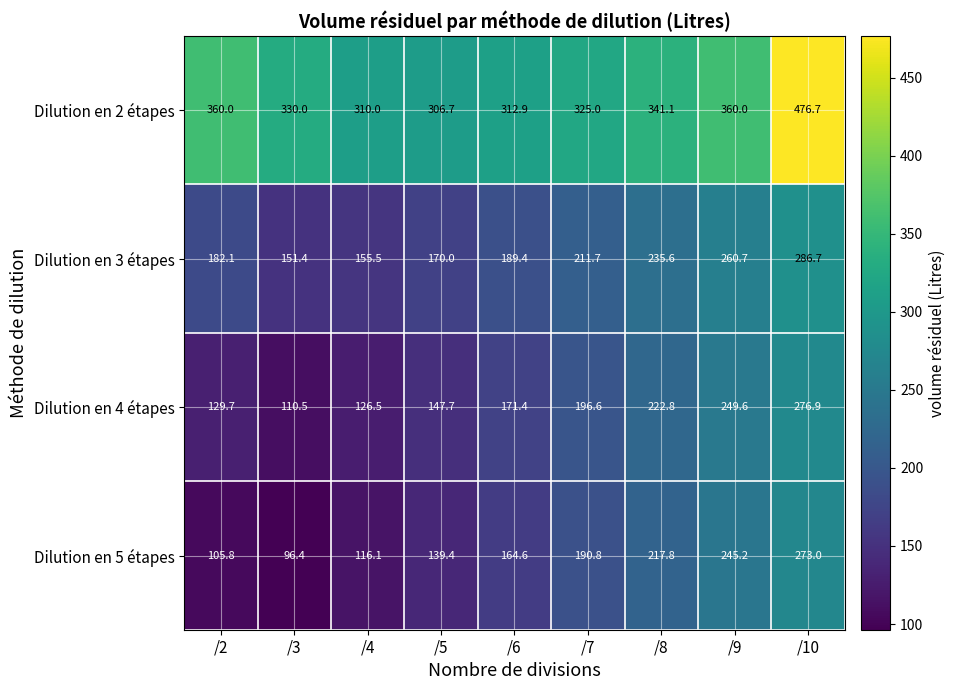

Read the Dilution en 4 étapes value at /2.

129.7